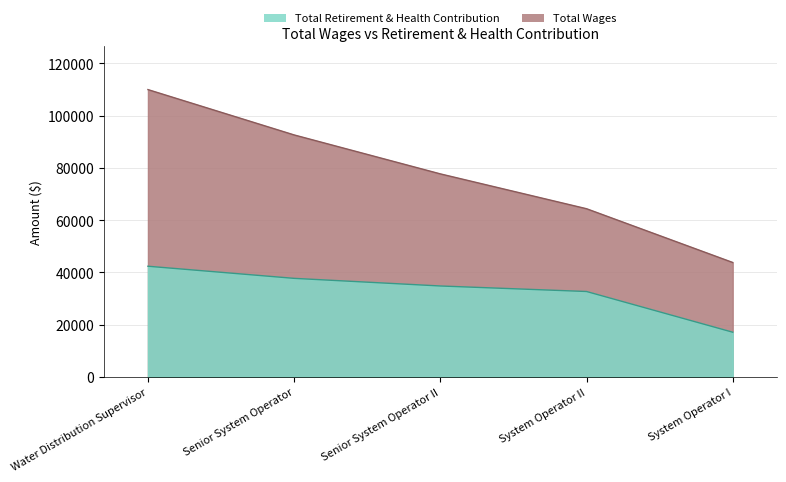

True or false: Total Wages and Total Retirement & Health Contribution intersect in this chart.

False